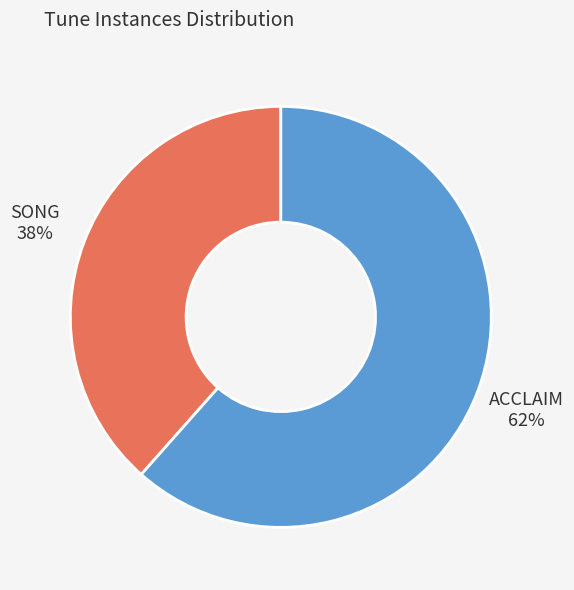

Is the sum of ACCLAIM and SONG greater than half?

Yes